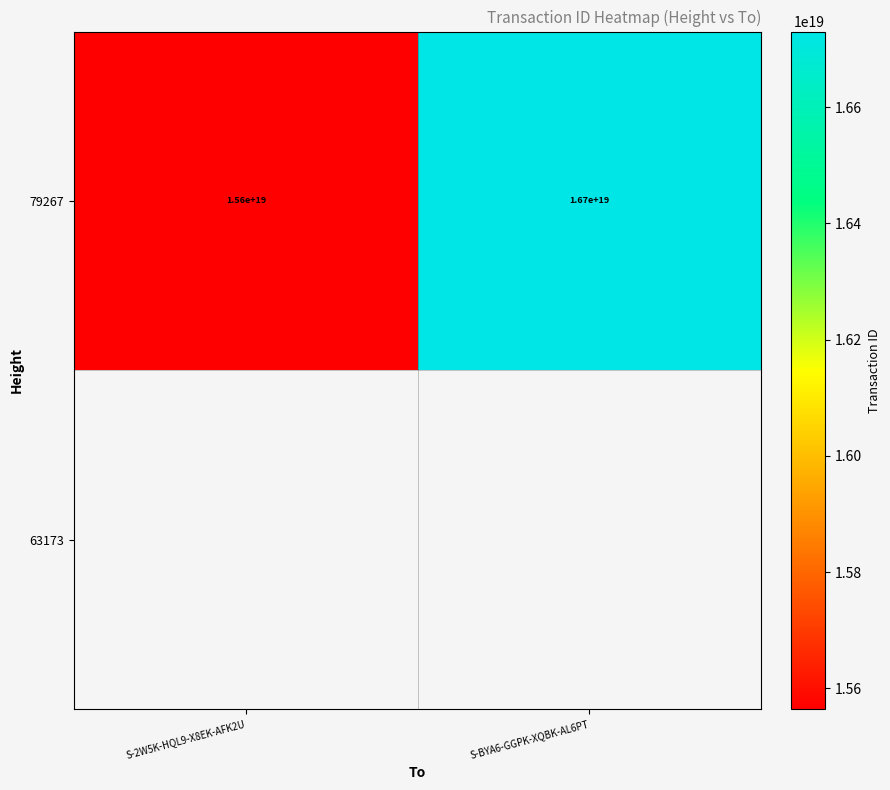

How many values are between 15564253195915399168 and 16730179223338776576?

2